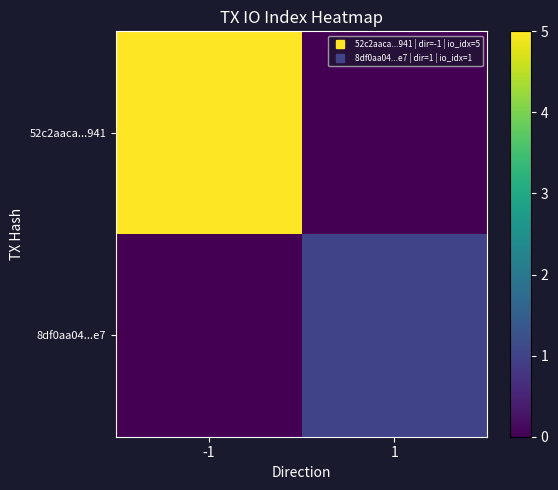

What is the total value across all series at 1?

1